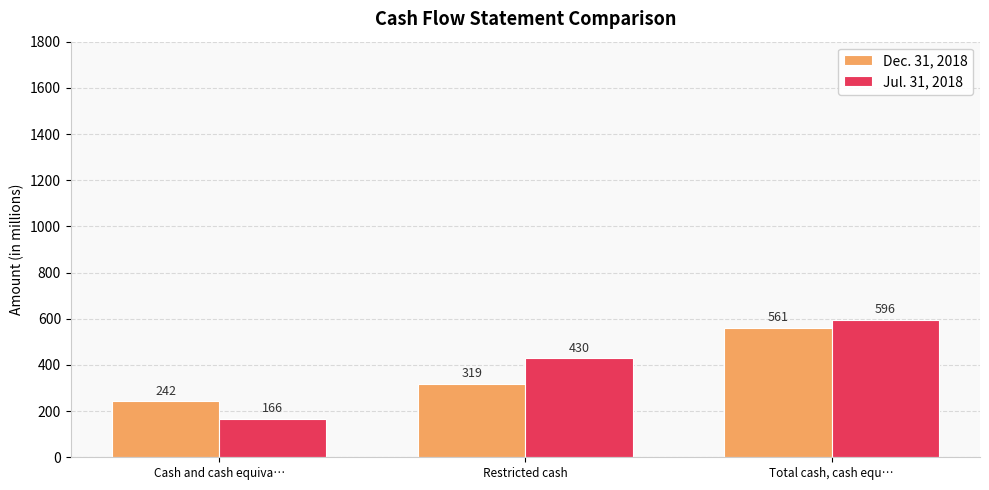

Reading left to right, extract all data points from this chart.

Dec. 31, 2018: 242	319	561
Jul. 31, 2018: 166	430	596